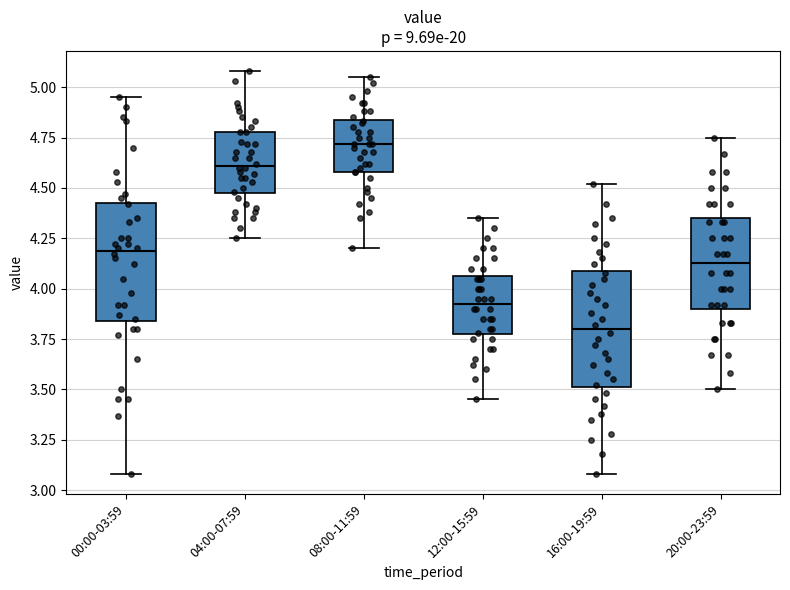

Which box's median line is the highest?

08:00-11:59